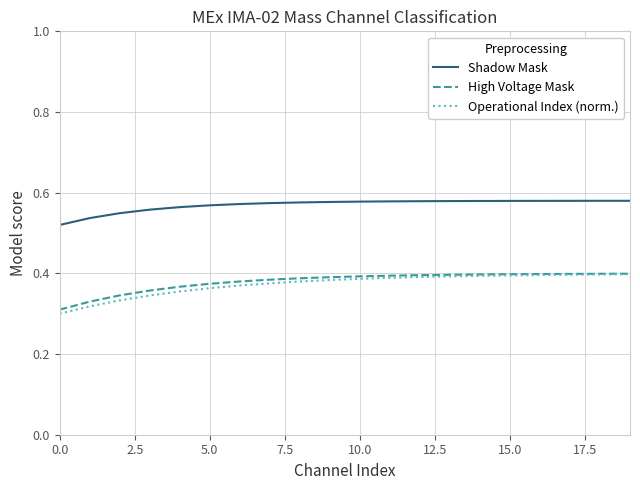

Which series has the largest total across all categories?

Shadow Mask